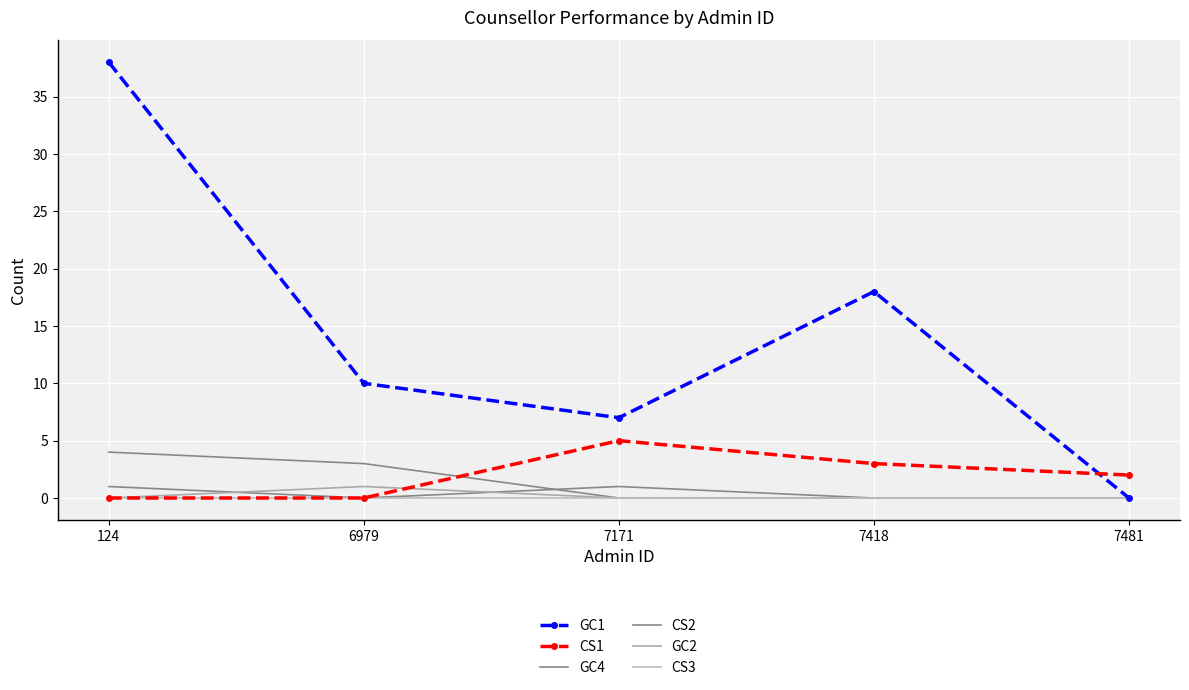

Which series has the largest range (max minus min)?

GC1